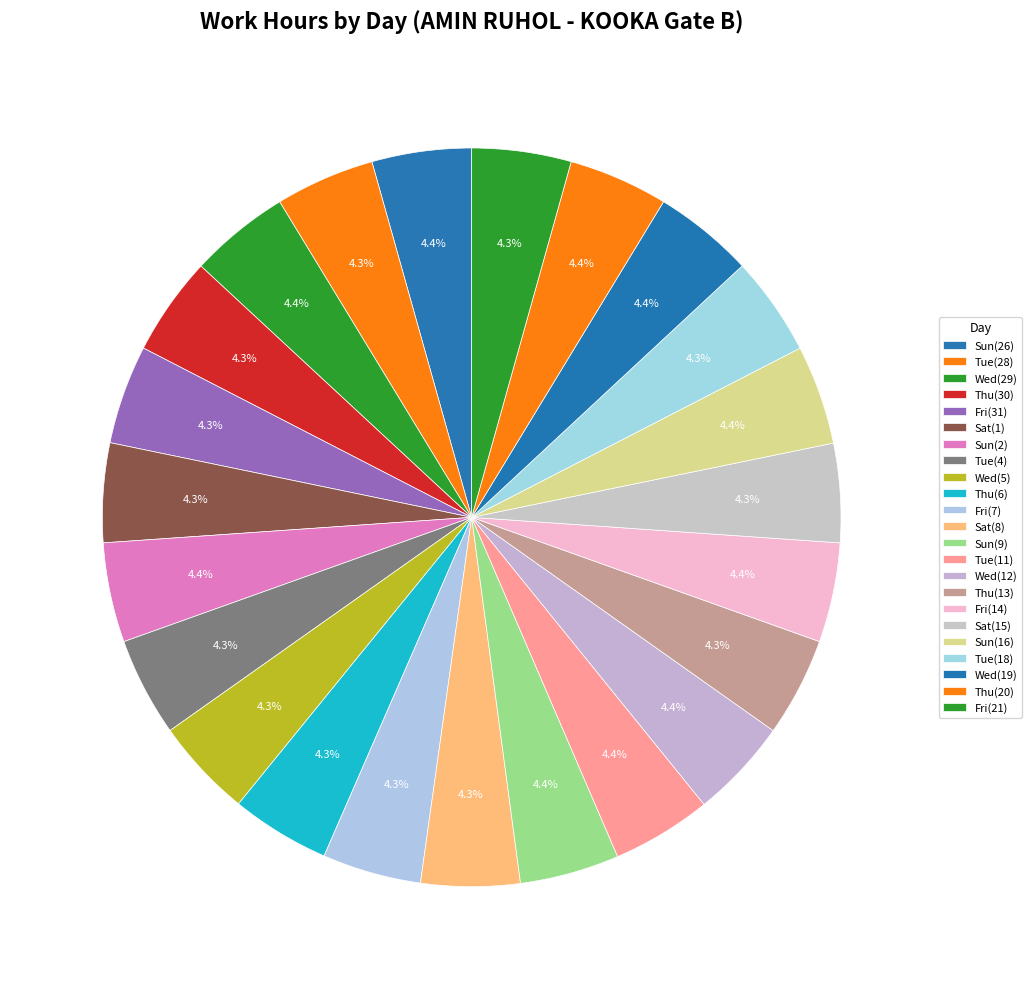

How many slices are in this pie chart?

23